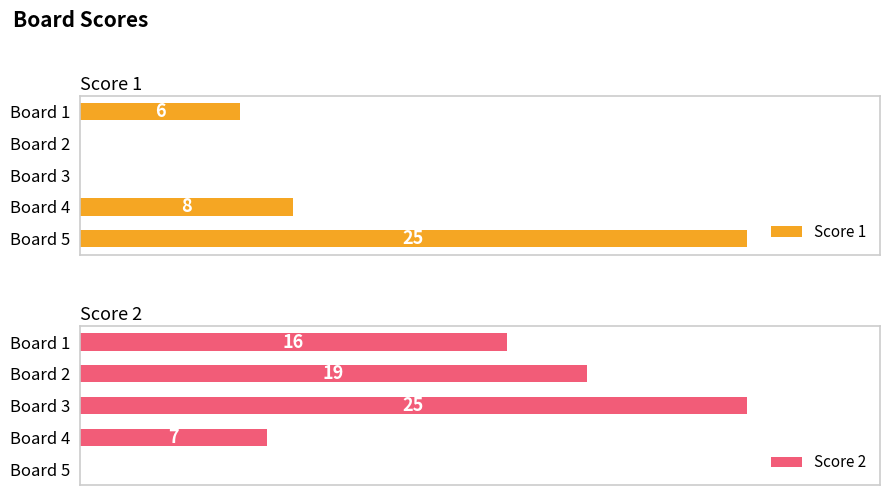

The Score 1 series shows 14 at Board 3. True or false?

False